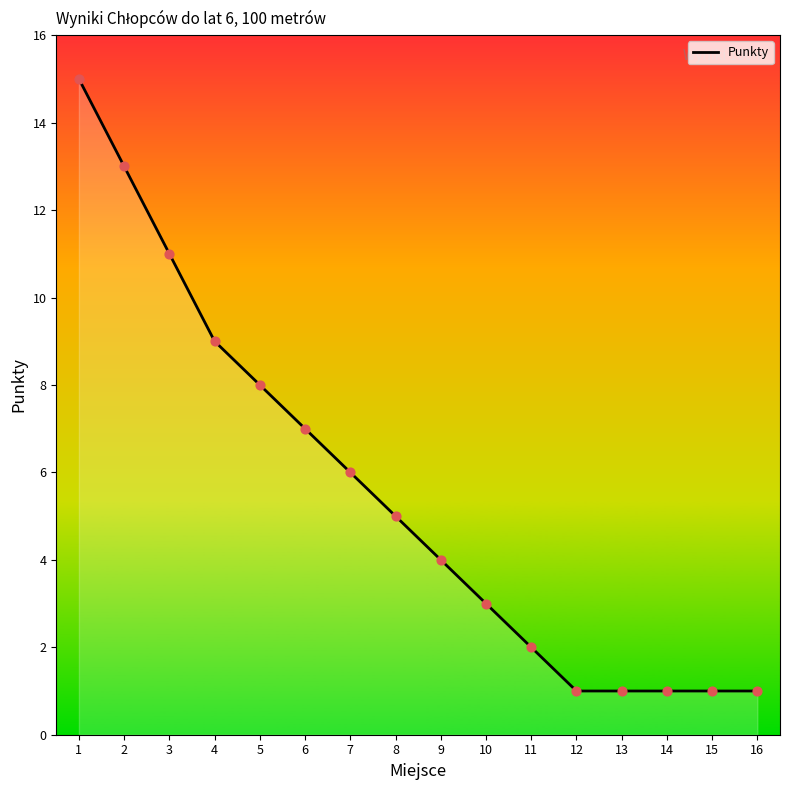

What is the change in value from 4 to 11?

-7